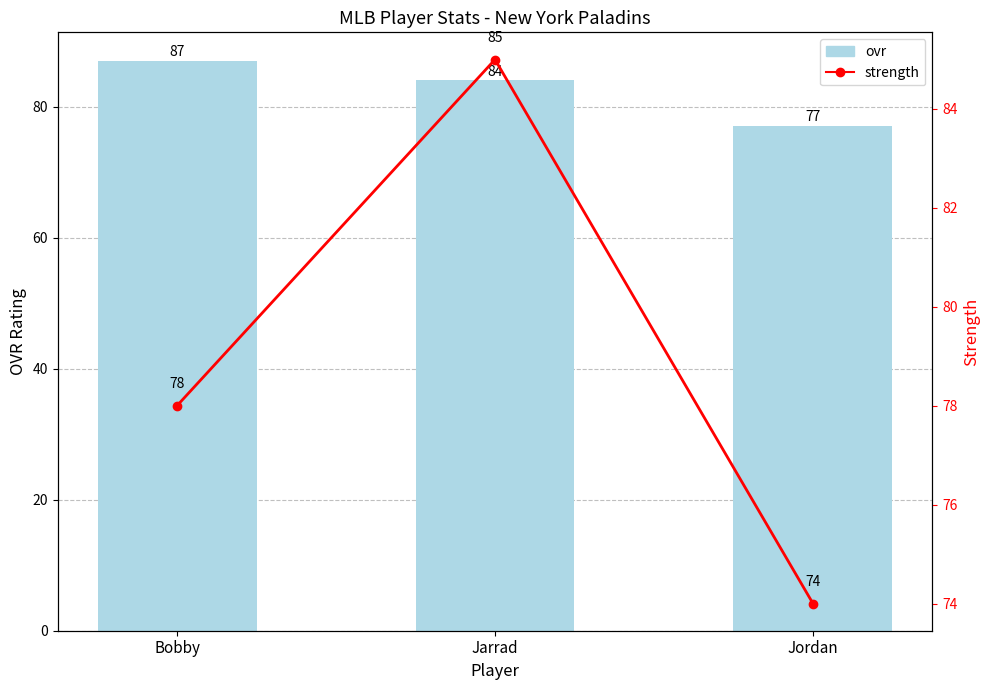

Read the strength value at Jordan, to the nearest 5.

75